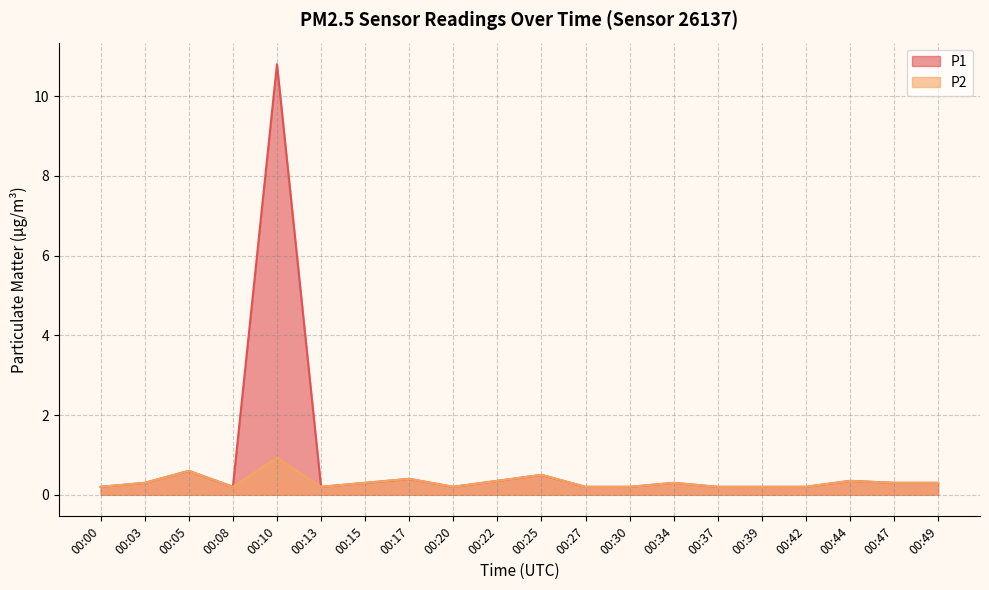

Which label corresponds to the largest value in the chart?

00:10